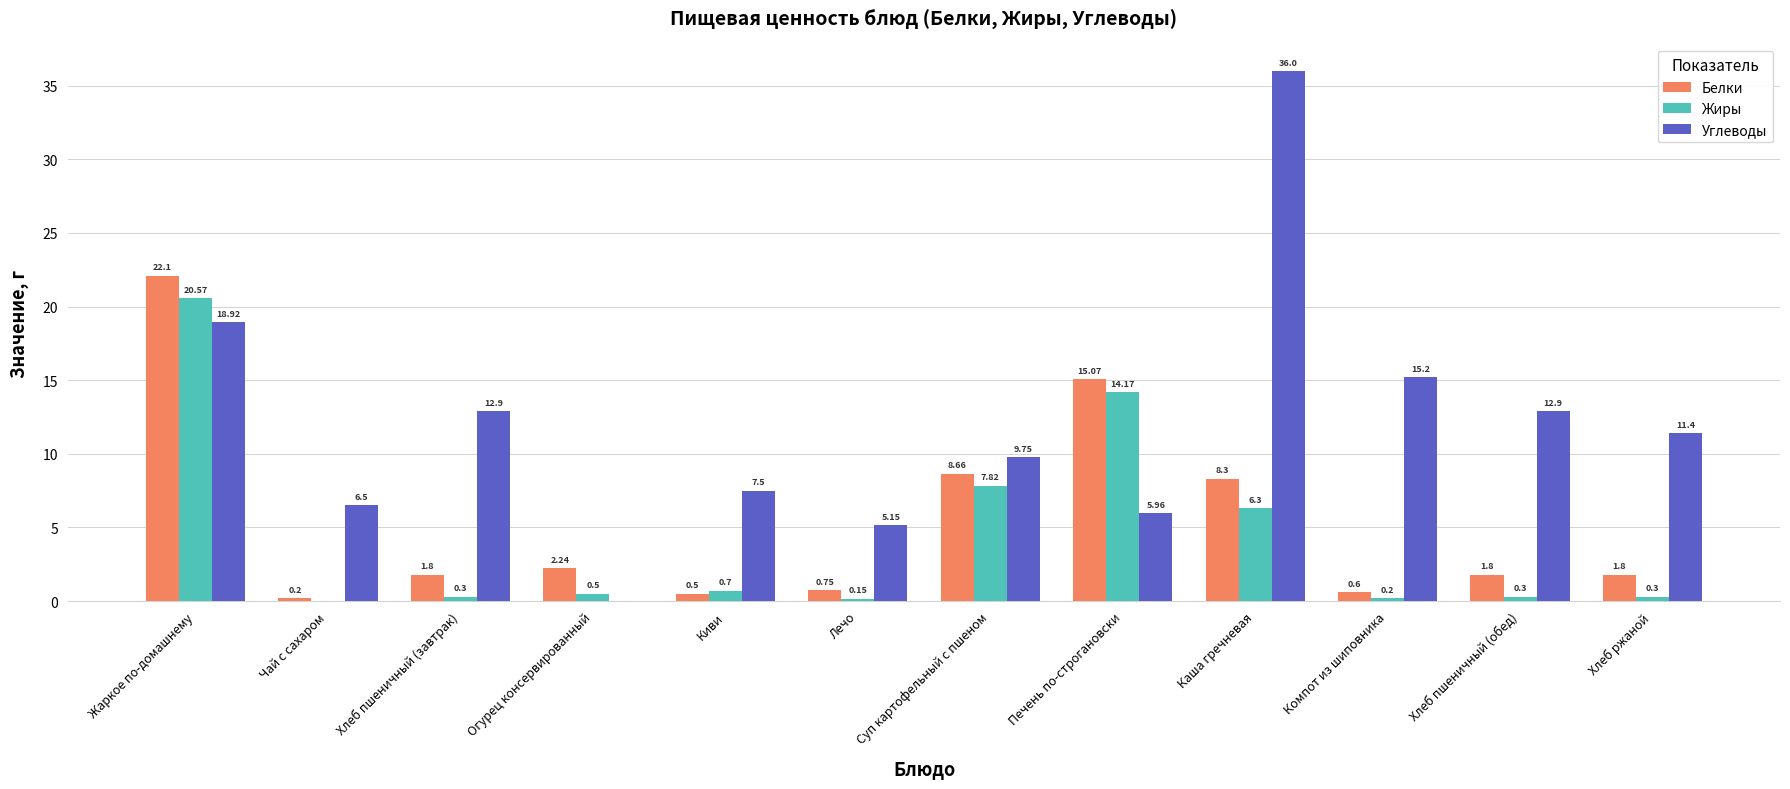

What is the total value across all series at Киви?

8.7